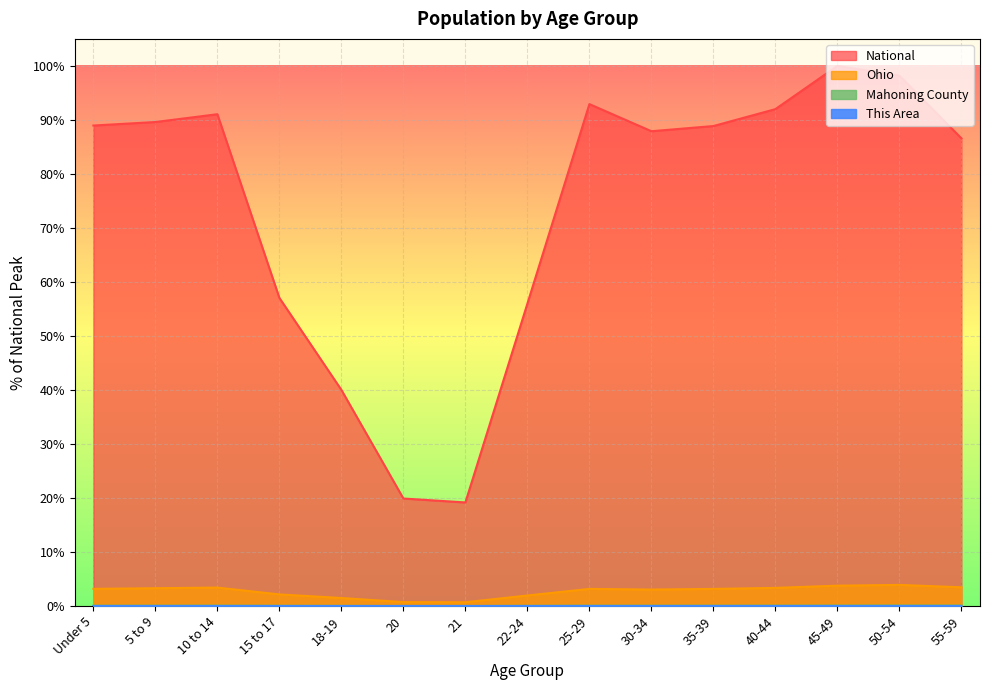

True or false: National and Mahoning County cross at least once.

False